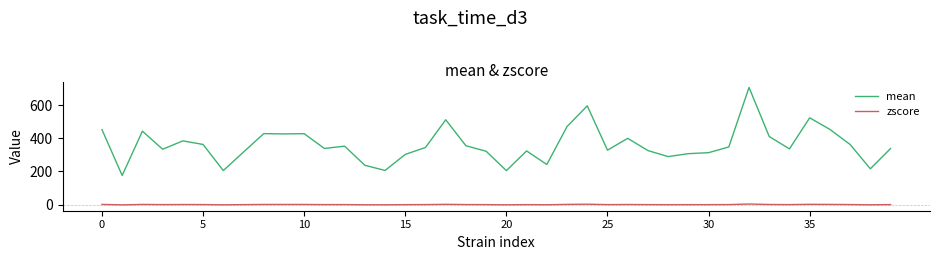

Rank the series by their maximum value, from lowest to highest.

zscore, mean